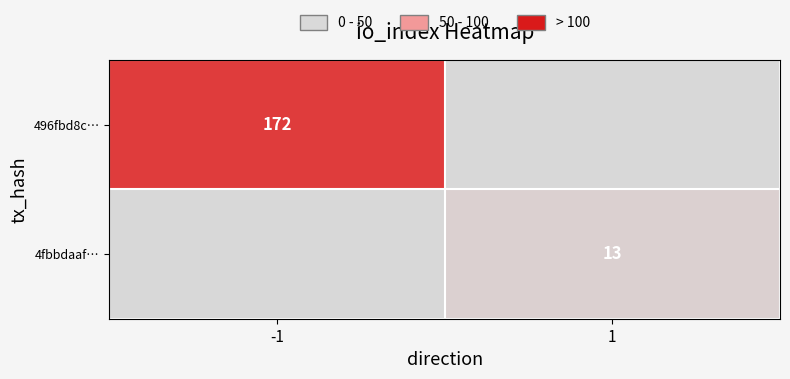

The 496fbd8c… series shows 276 at -1. True or false?

False